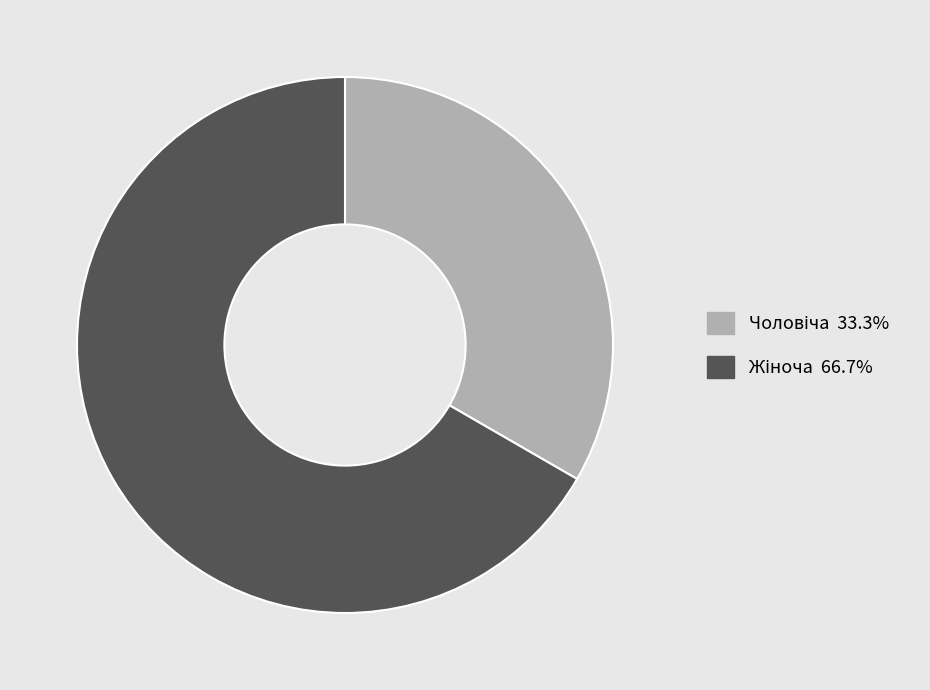

Is there any slice that represents more than half of the pie?

Yes